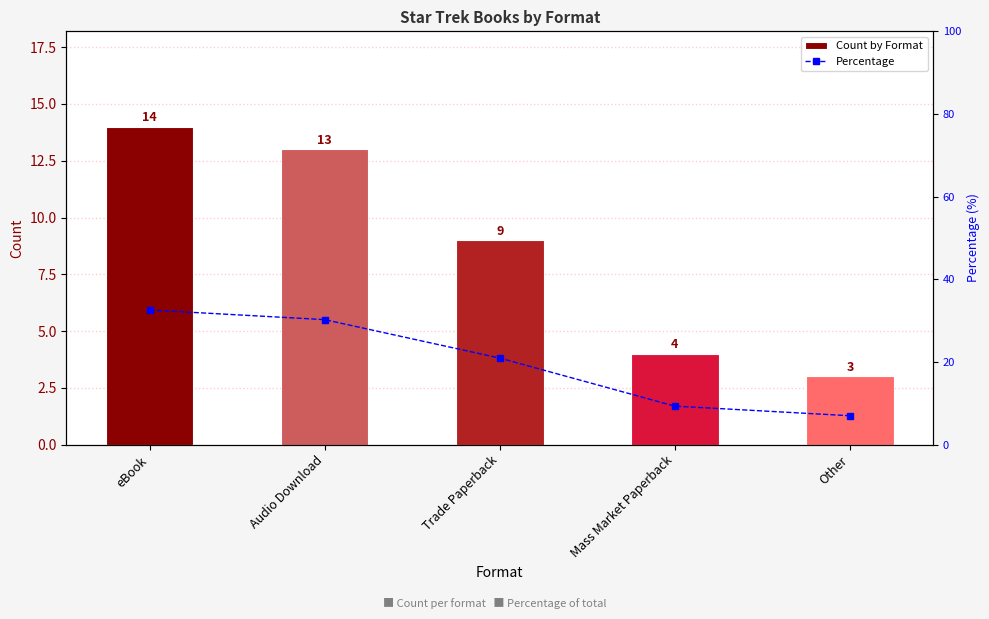

Reading left to right, list all the values displayed in this chart.

Count by Format: 14.0	13.0	9.0	4.0	3.0
Percentage: 32.6	30.2	20.9	9.3	7.0